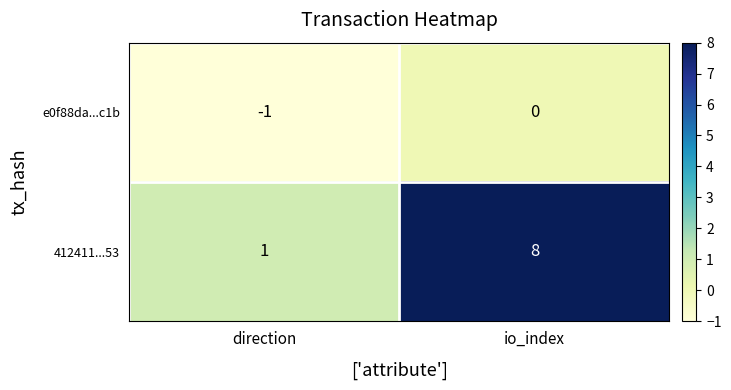

Which series has the largest range (max minus min)?

412411...53